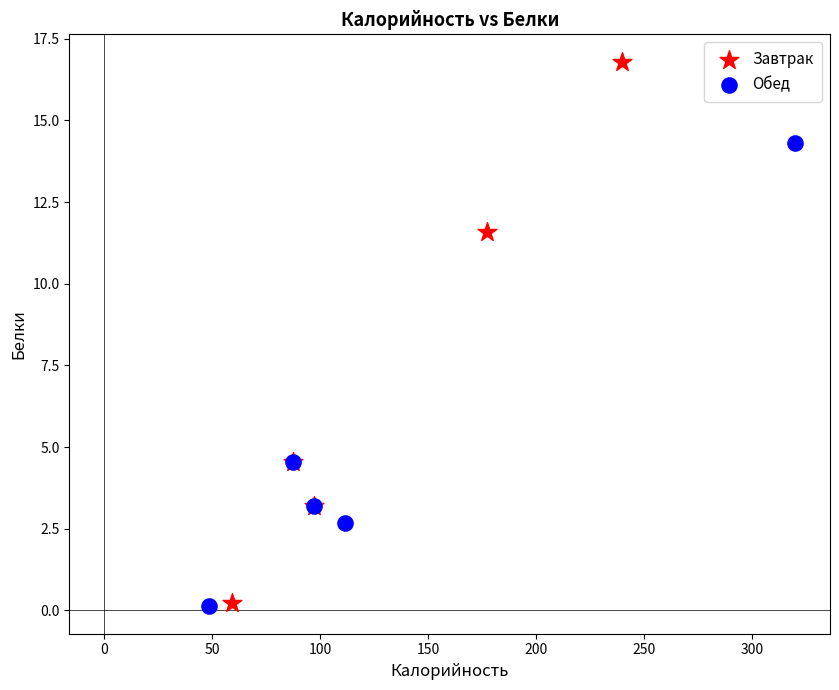

Which series has the largest Y range (max minus min)?

Завтрак